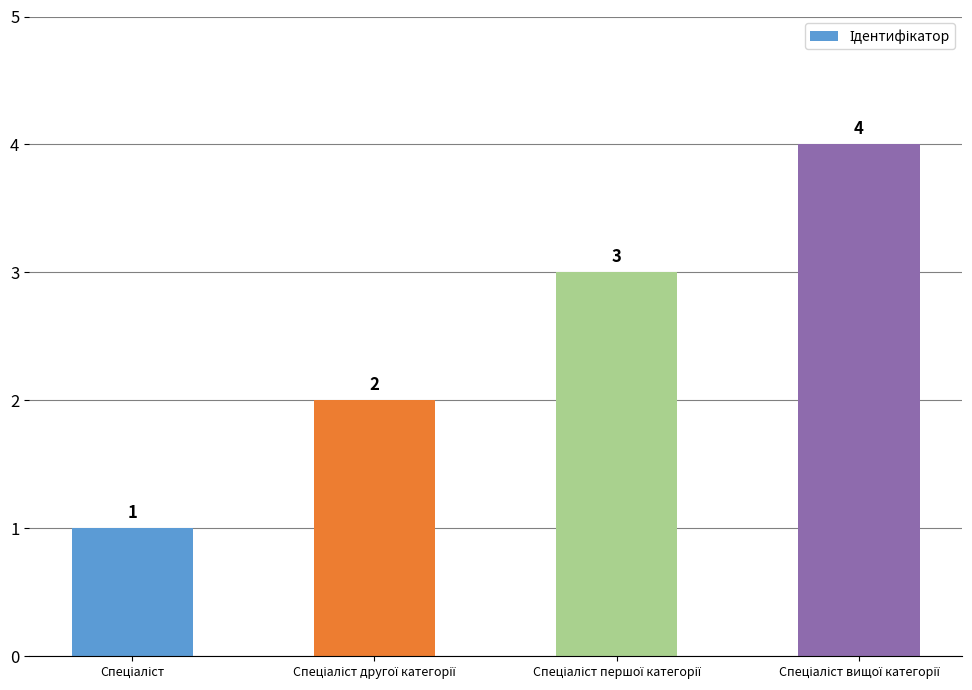

What is the sum of all values?

10